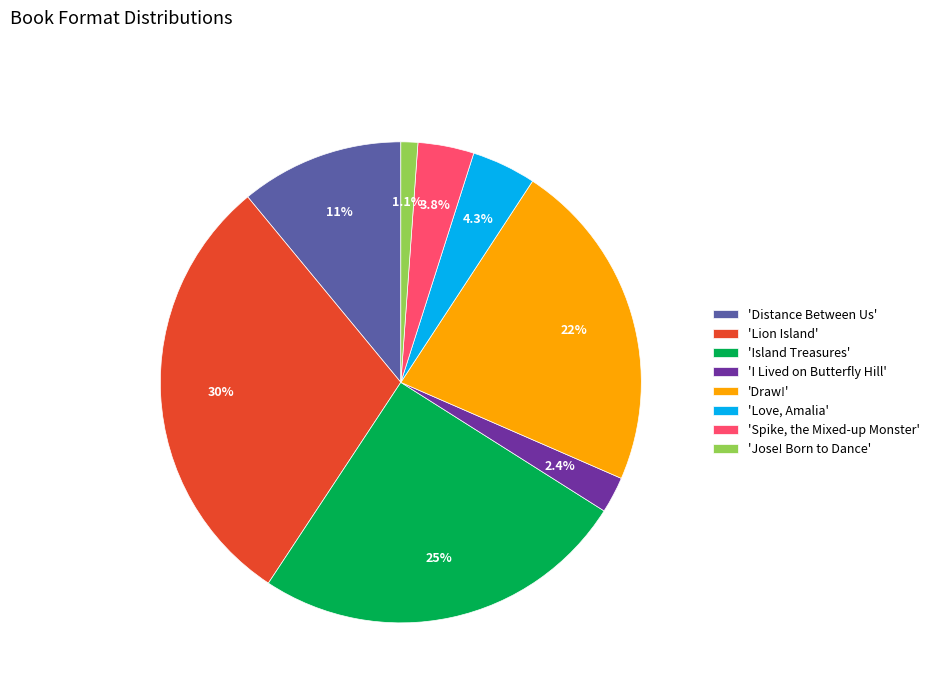

Combined, what portion of the pie is 'Island Treasures' and 'Love, Amalia'?

29.6%